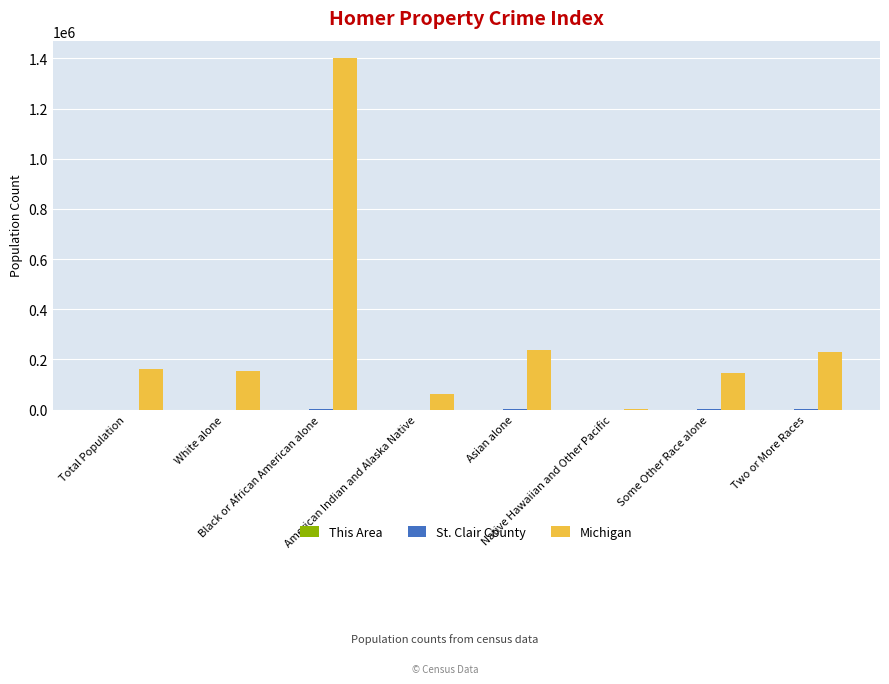

The value of St. Clair County at Asian alone is 777. True or false?

True